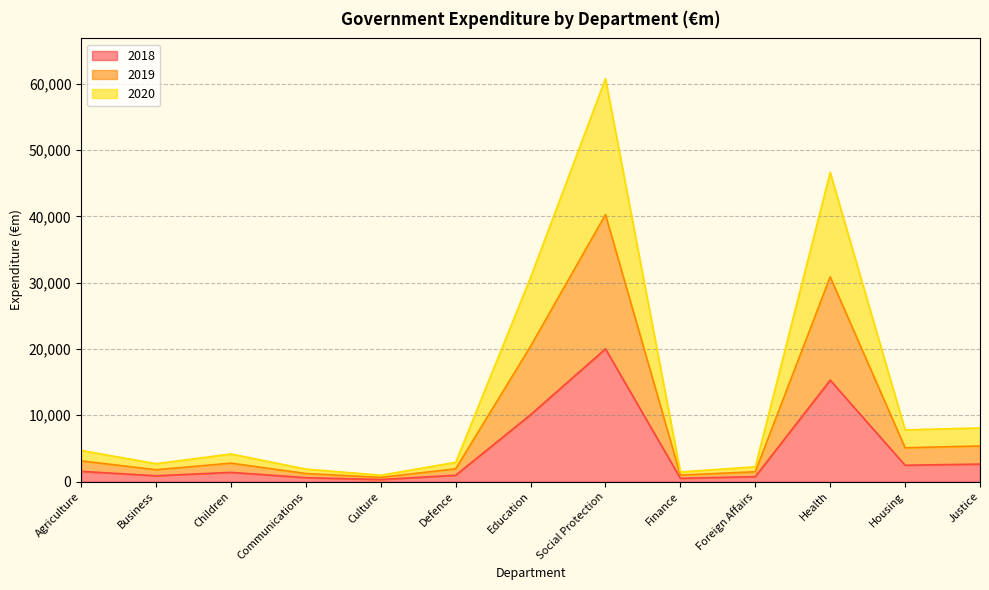

True or false: 2020 and 2019 cross at least once.

False